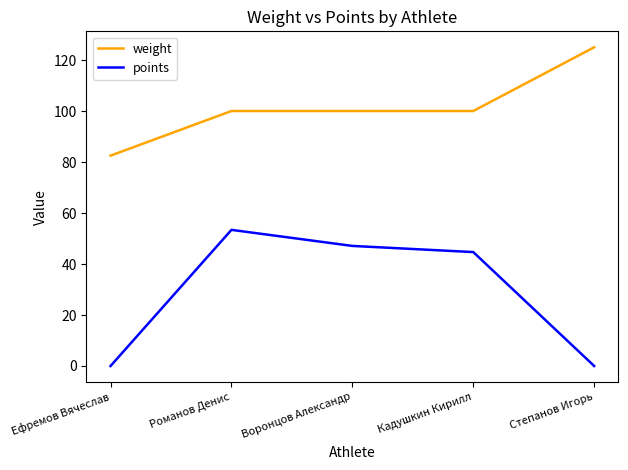

Which series has the widest spread of values?

points